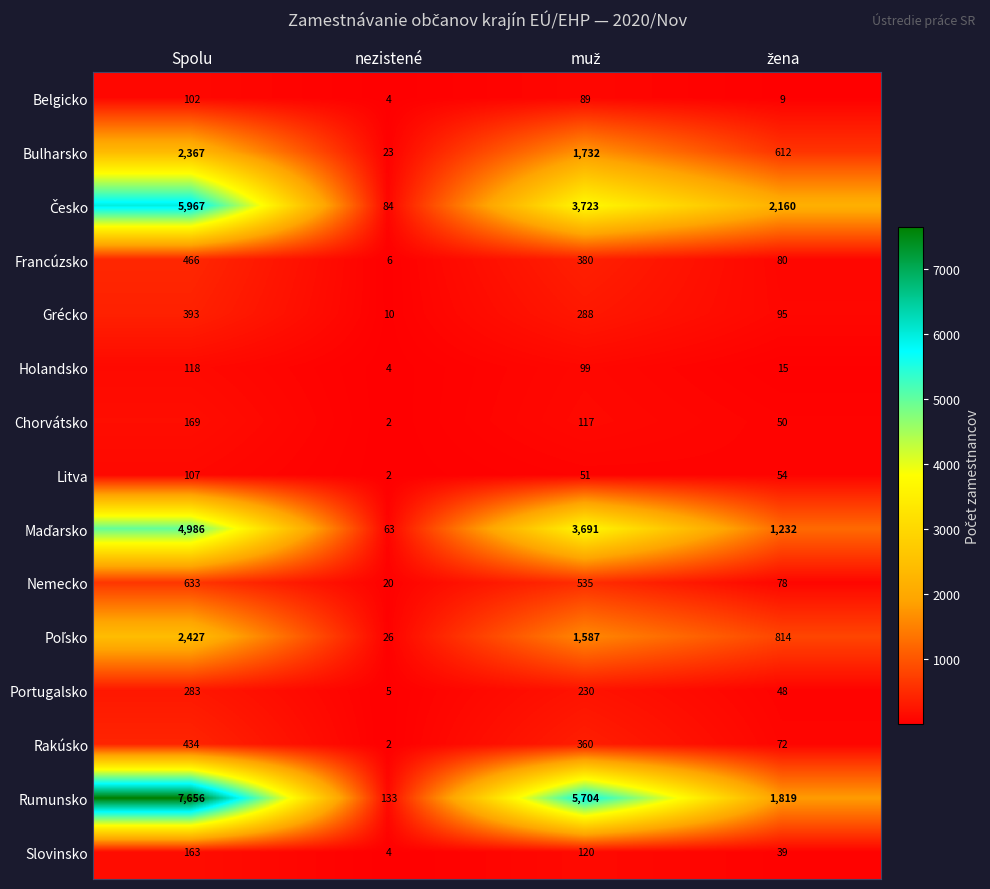

How many categories are shown in the chart?

4